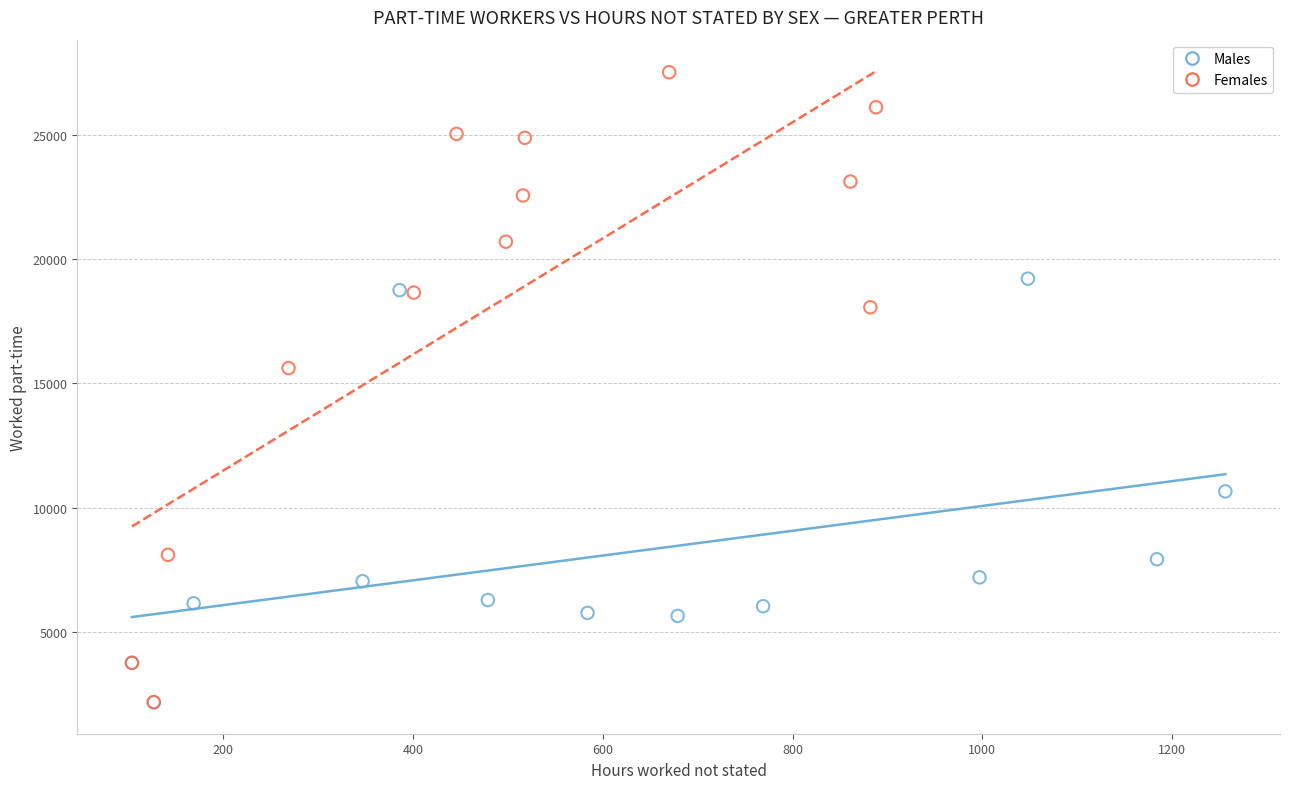

Which series reaches the maximum Y coordinate?

Females